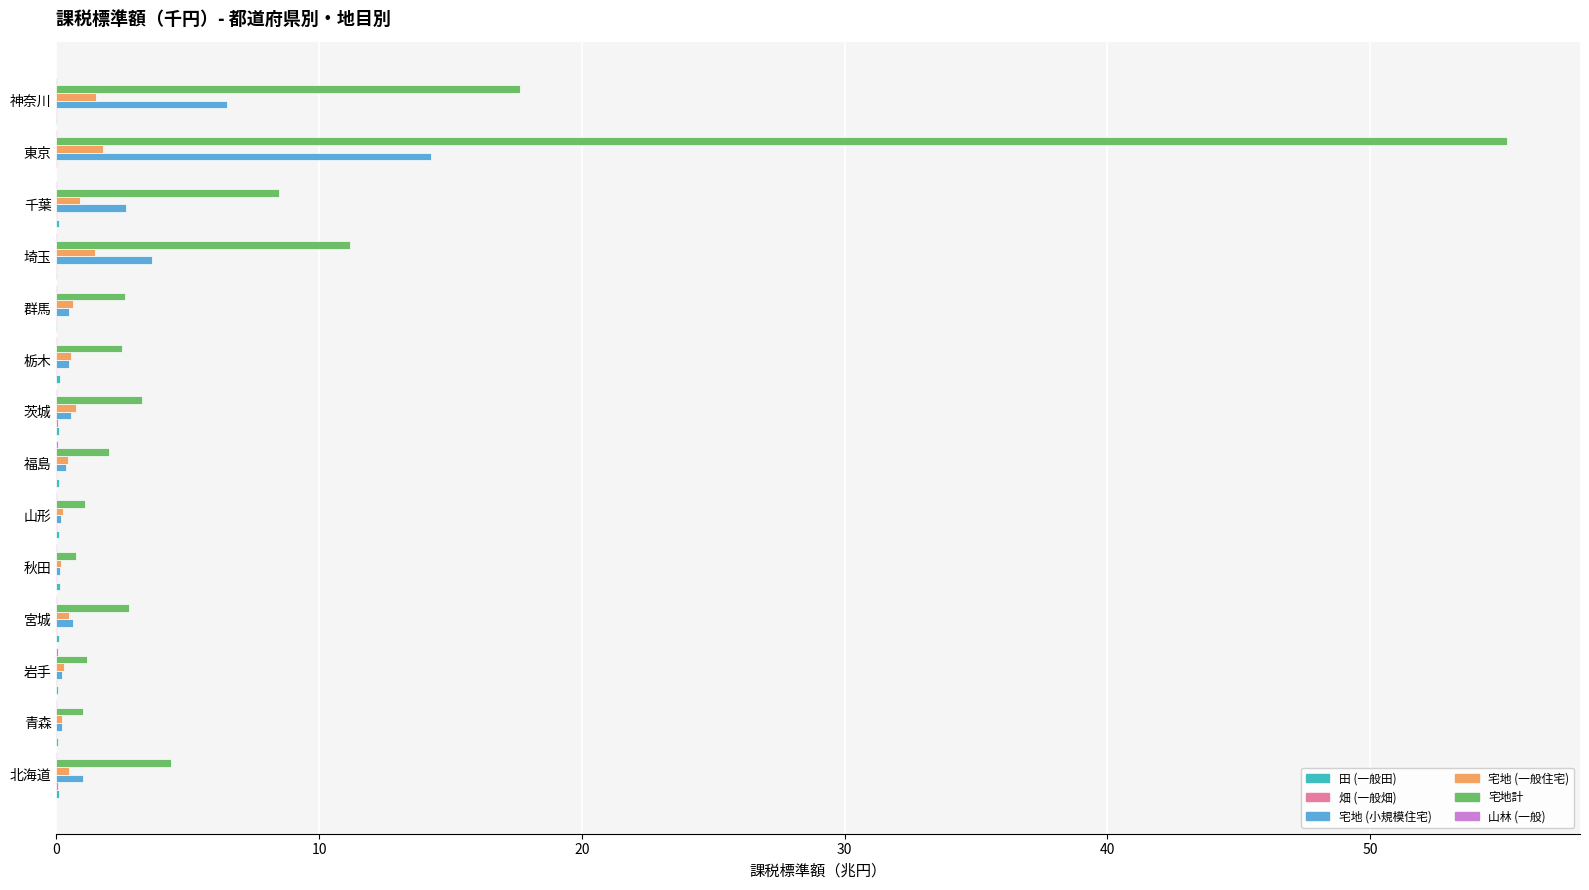

Between 秋田 and 埼玉, which series saw the biggest shift?

宅地計